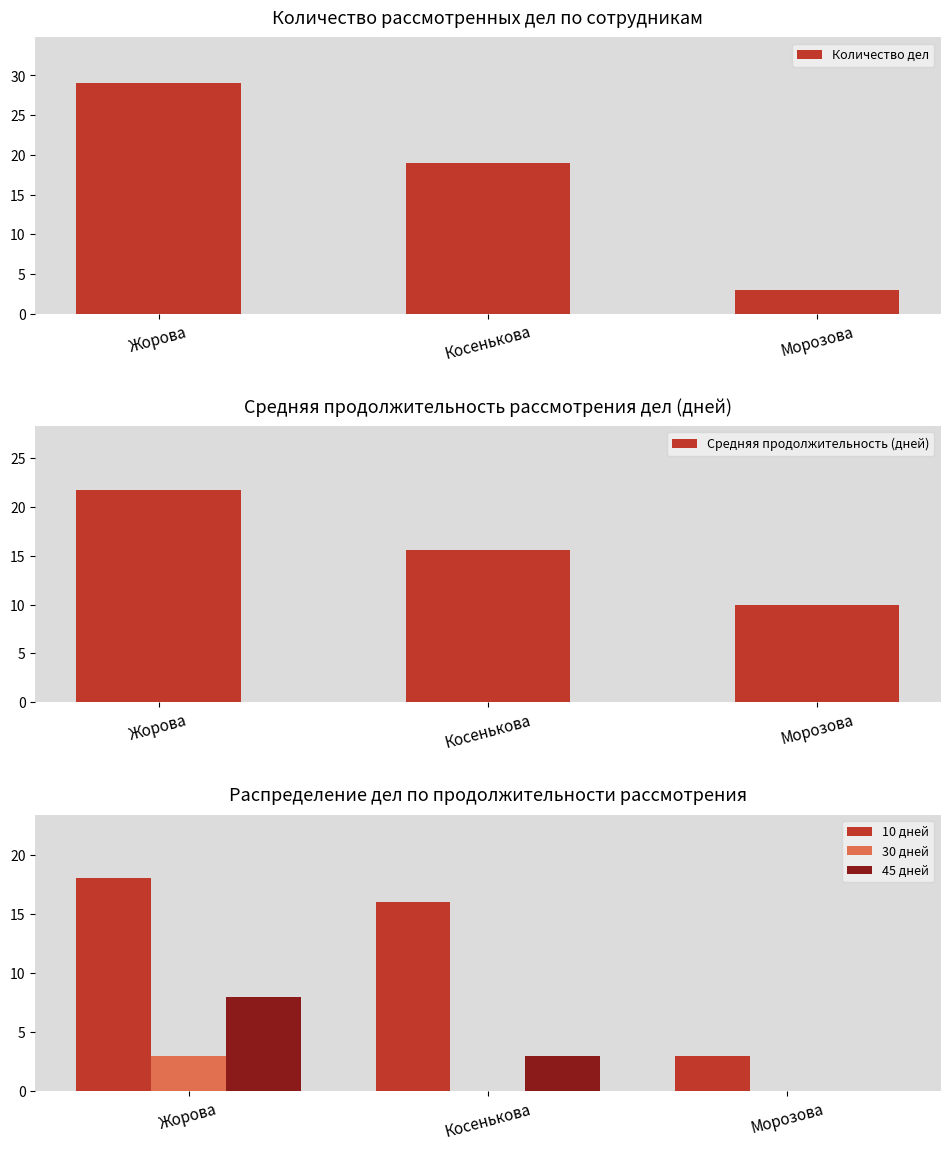

What position from the left is Жорова?

1